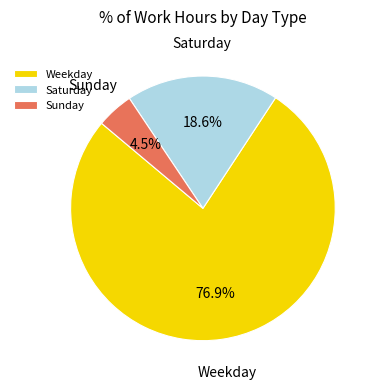

Count the number of slices in the pie.

3